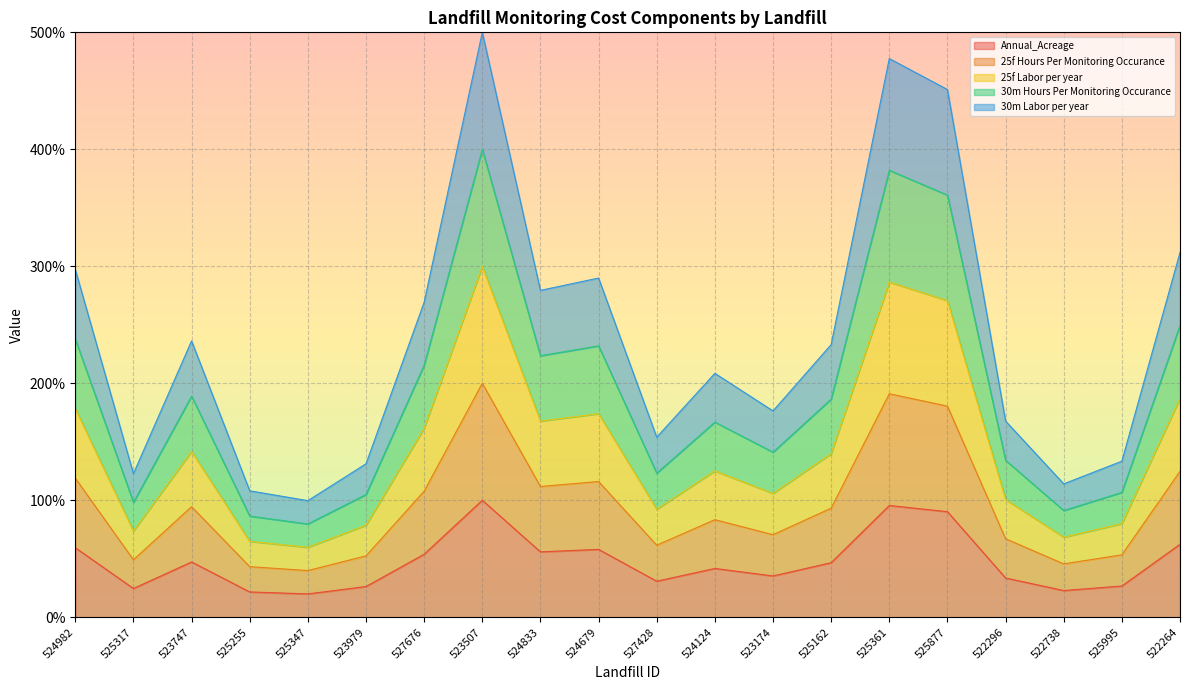

List the series in order of their peak value, lowest first.

Annual_Acreage, 25f Hours Per Monitoring Occurance, 25f Labor per year, 30m Hours Per Monitoring Occurance, 30m Labor per year